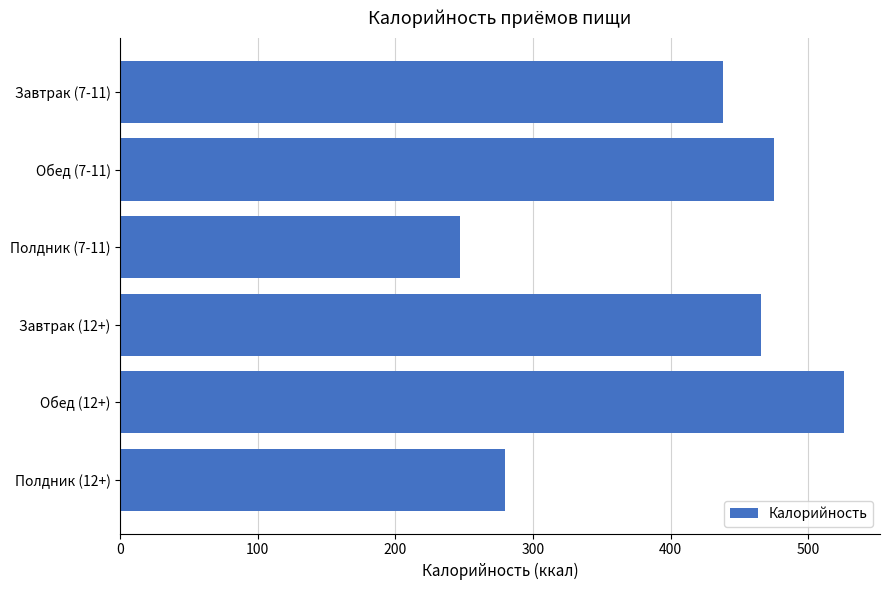

What is the approximate value at Завтрак (7-11)?

438.2